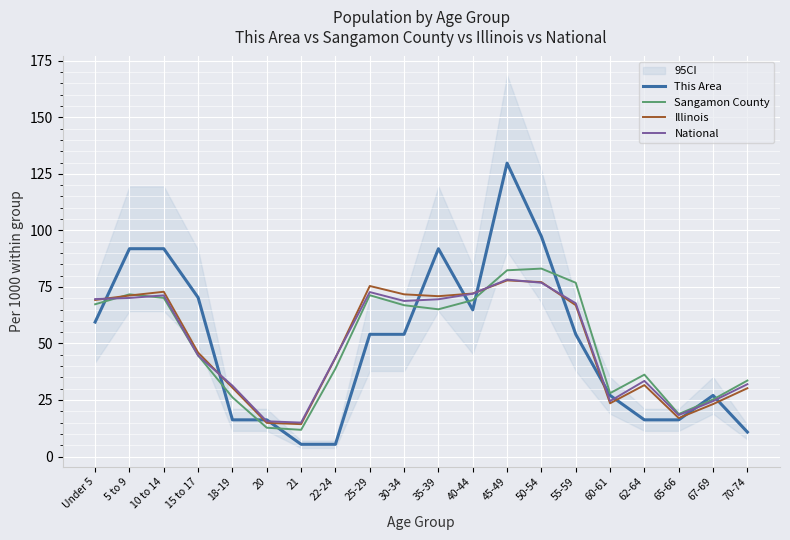

Which series ends up on top after the final intersection of Illinois and National?

National